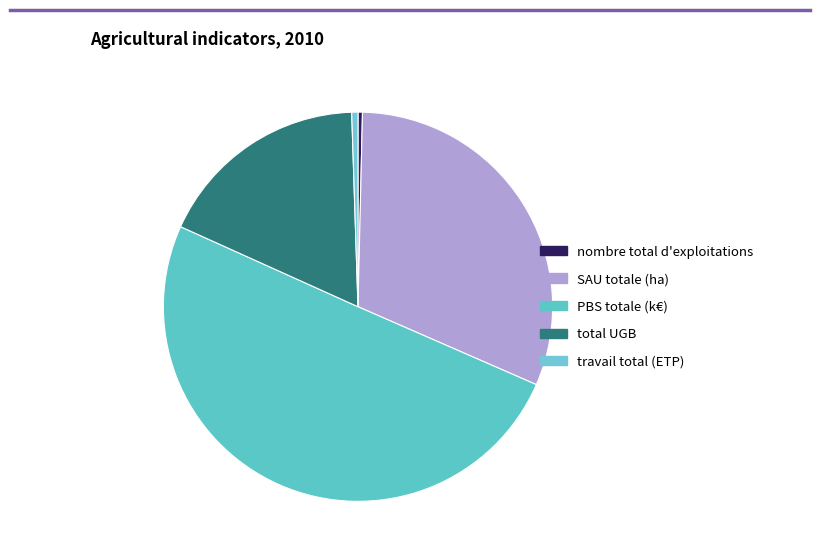

What is the smallest slice in the pie chart?

nombre total d'exploitations